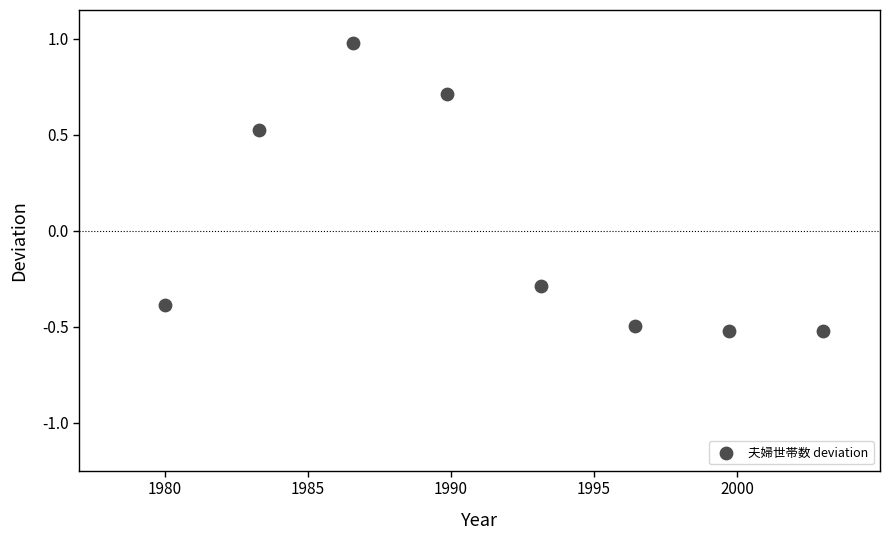

What is the range of X values (max minus min)?

23.0